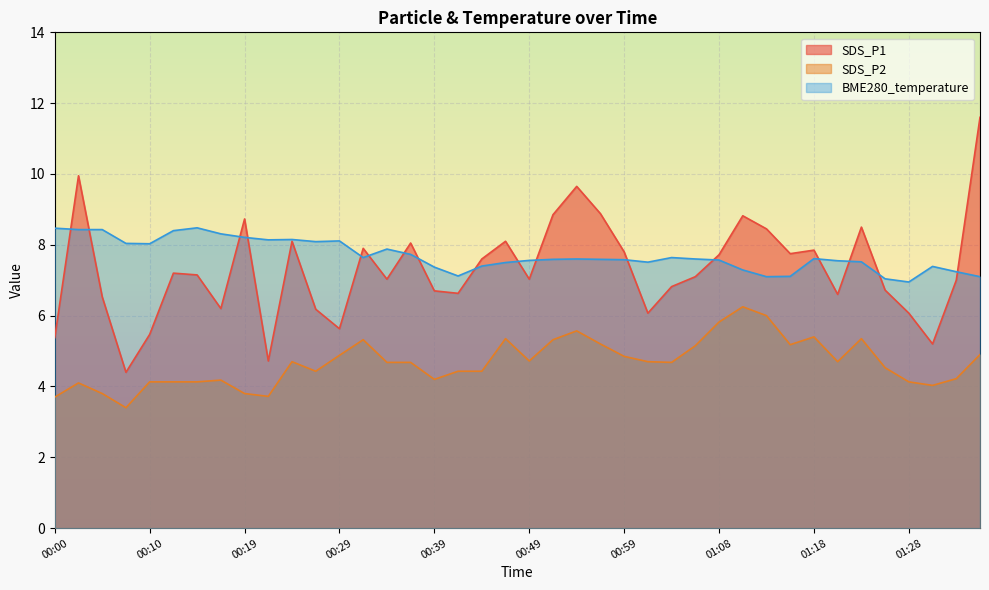

Which label corresponds to the smallest value in the chart?

00:07